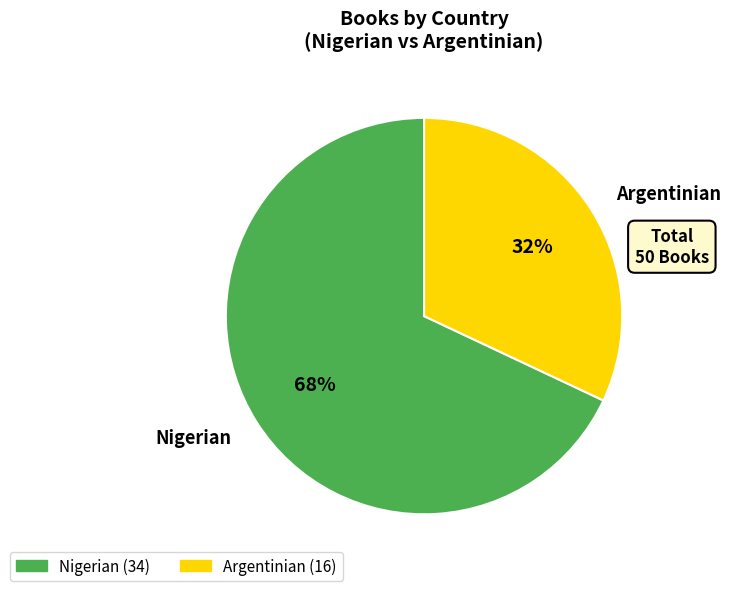

How many segments does this pie chart have?

2